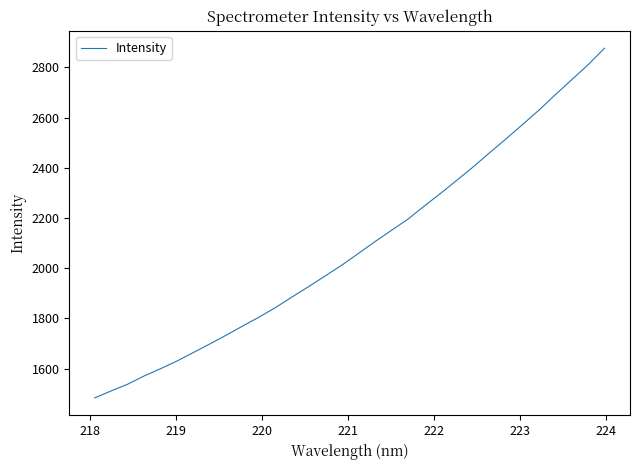

What is the smallest value displayed?

1483.5